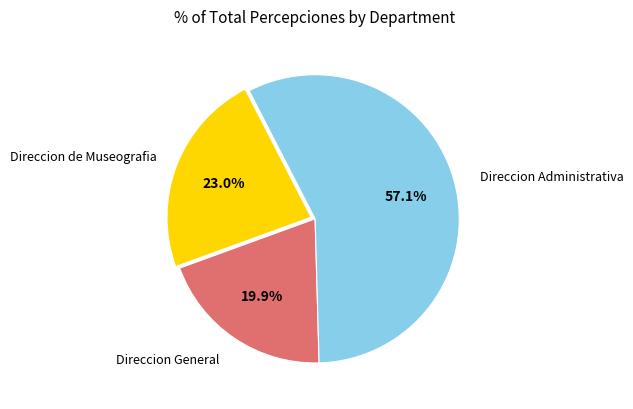

Is there any slice that represents more than half of the pie?

Yes